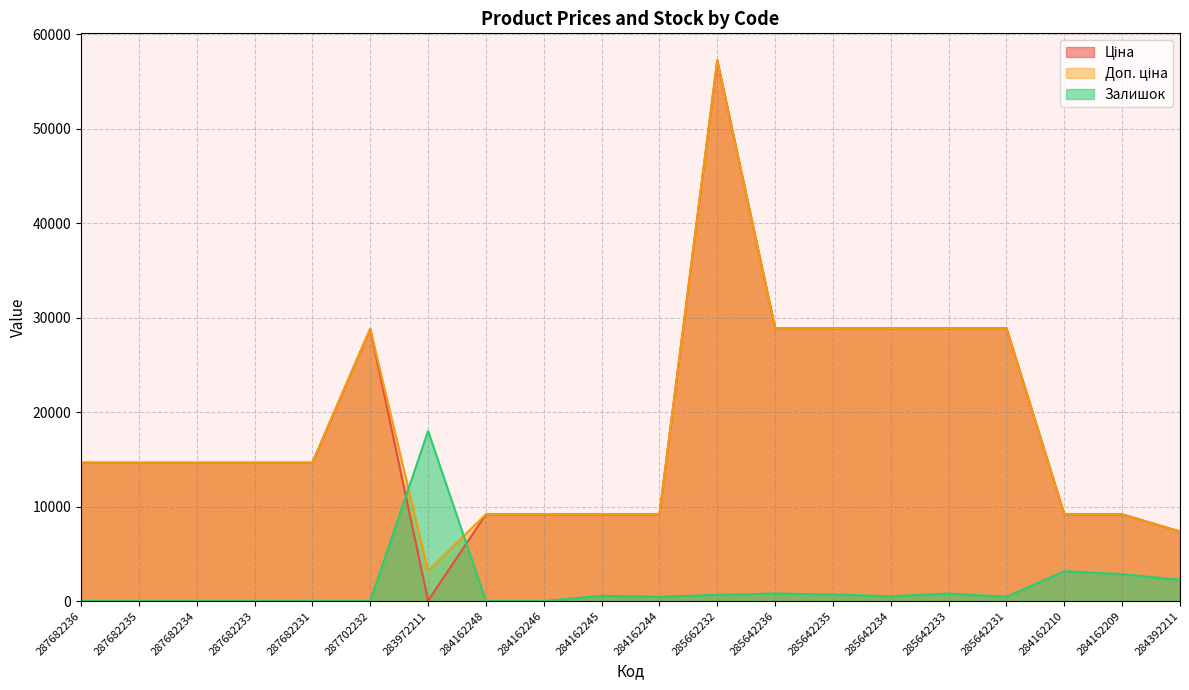

How many lines are shown in the chart?

3